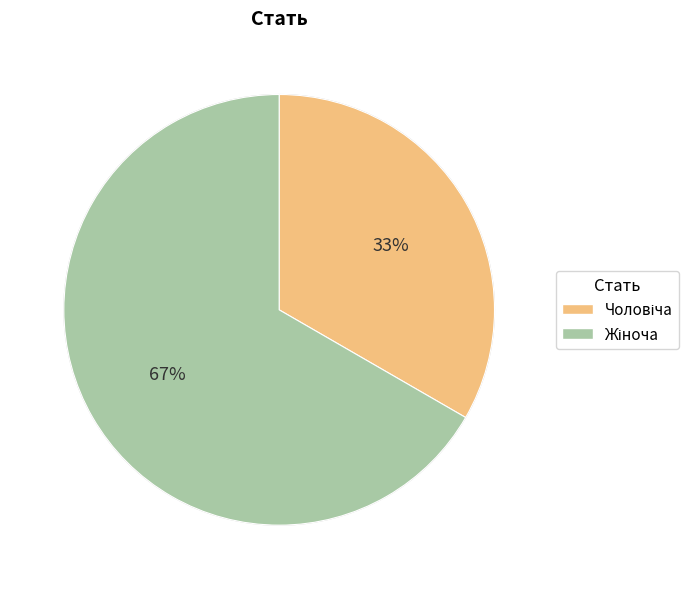

Does any single category account for the majority?

Yes